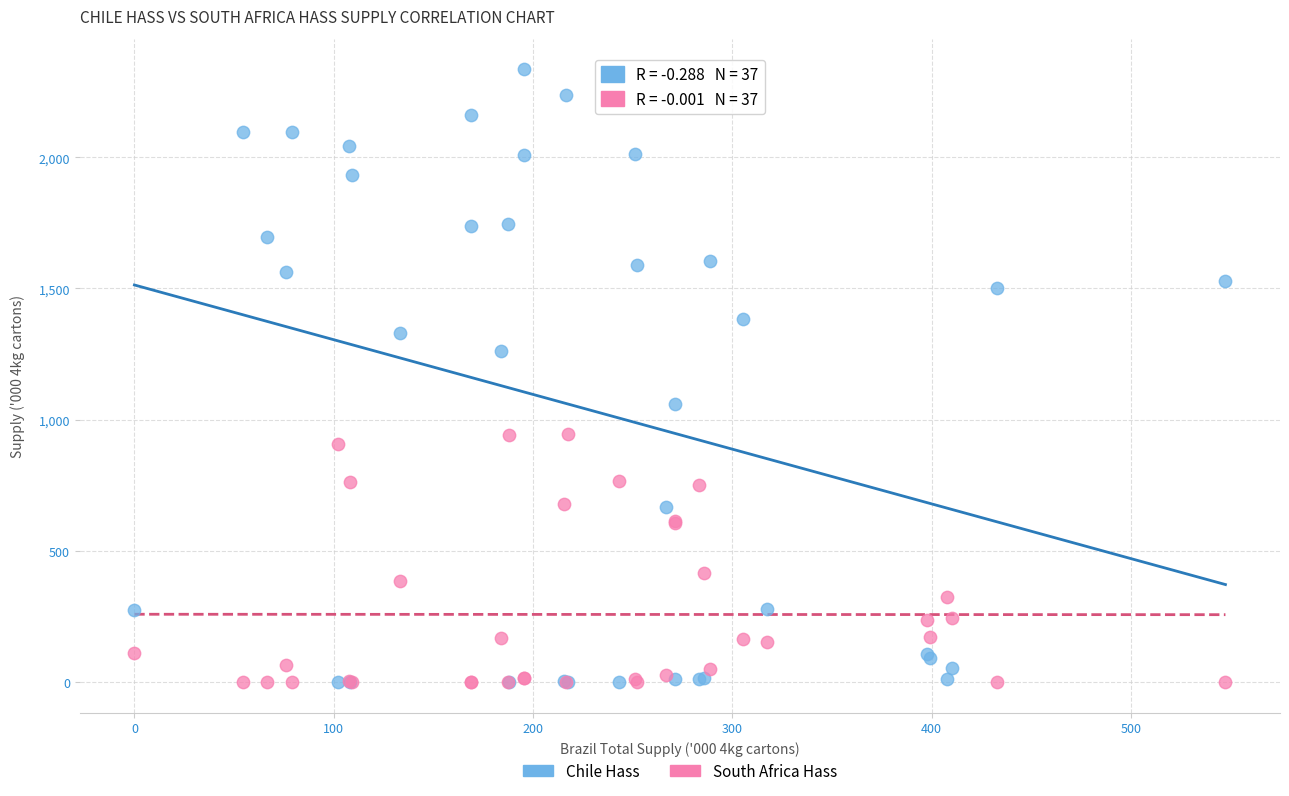

In the South Africa Hass series, what Y value is closest to 472?

416.2